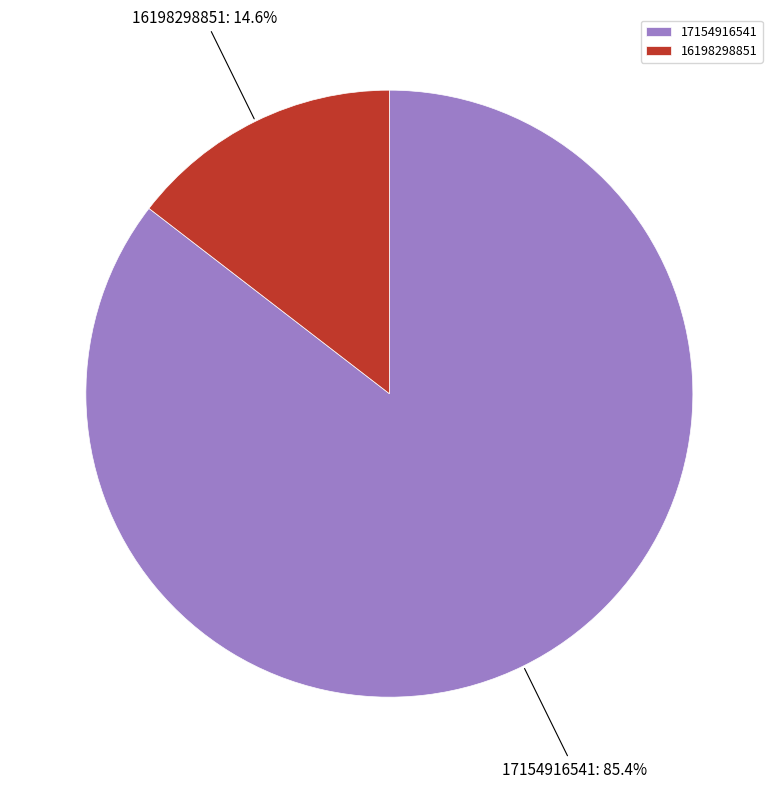

Is the sum of 17154916541 and 16198298851 greater than half?

Yes